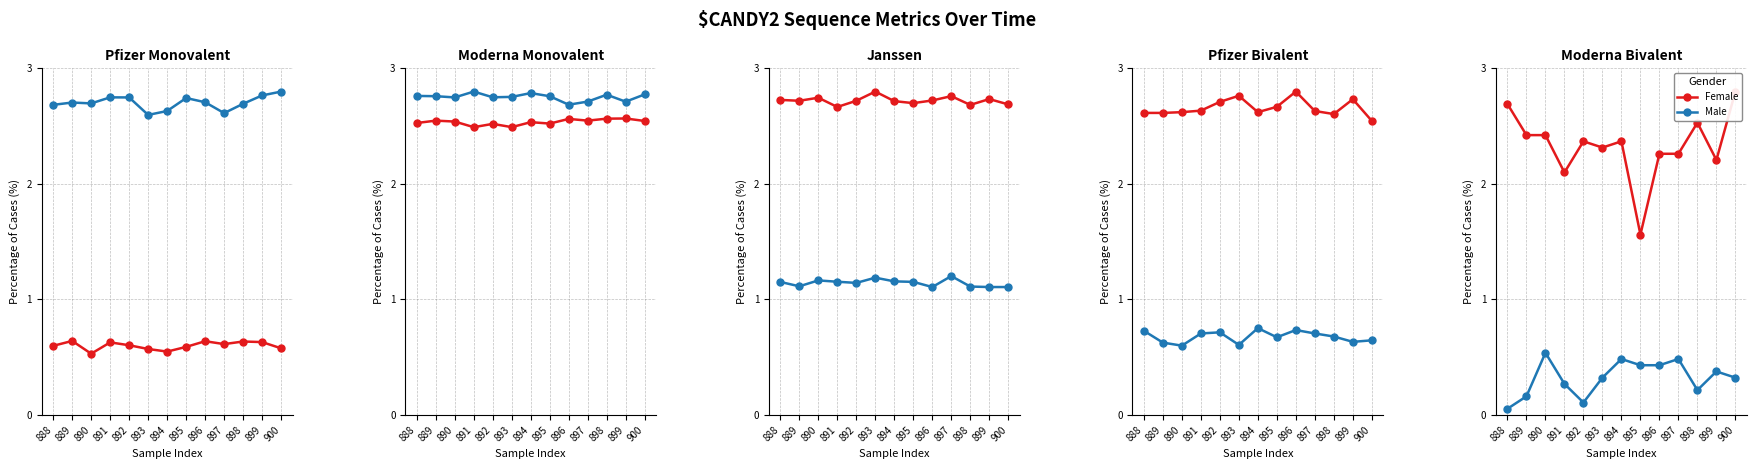

What is the average value of the Male series?

0.3